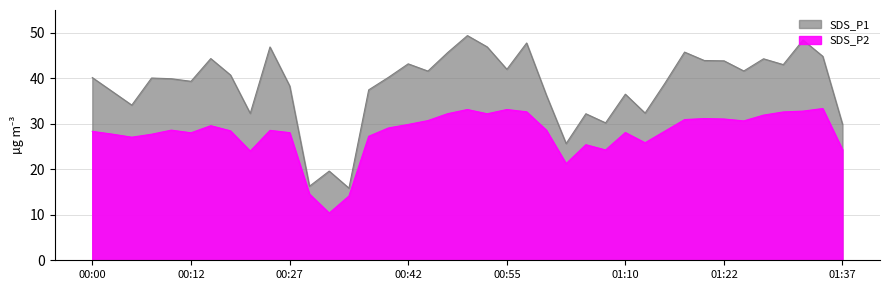

Rank the series by their maximum value, from highest to lowest.

SDS_P1, SDS_P2